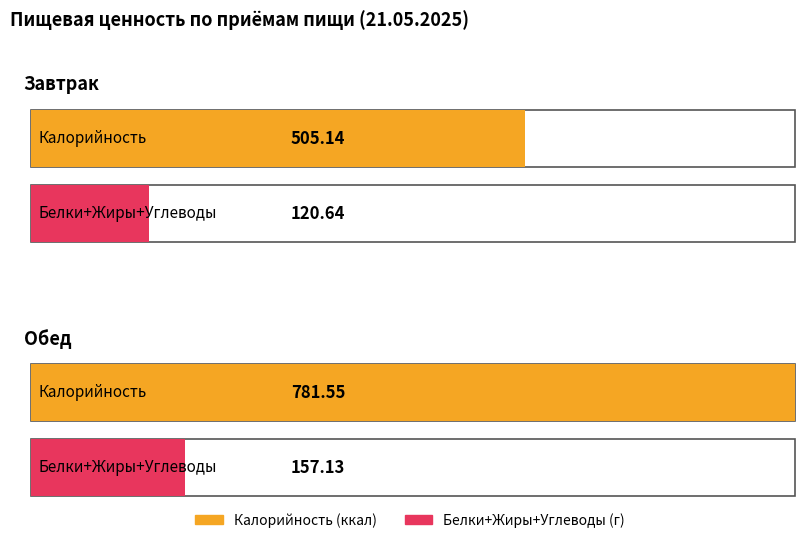

At how many categories does at least one series exceed 562?

1